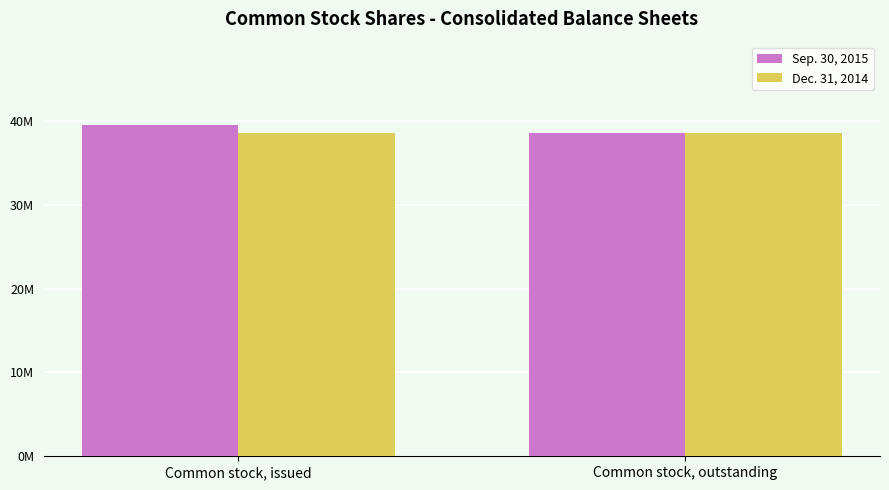

Which category has the highest value across all series?

Common stock, issued